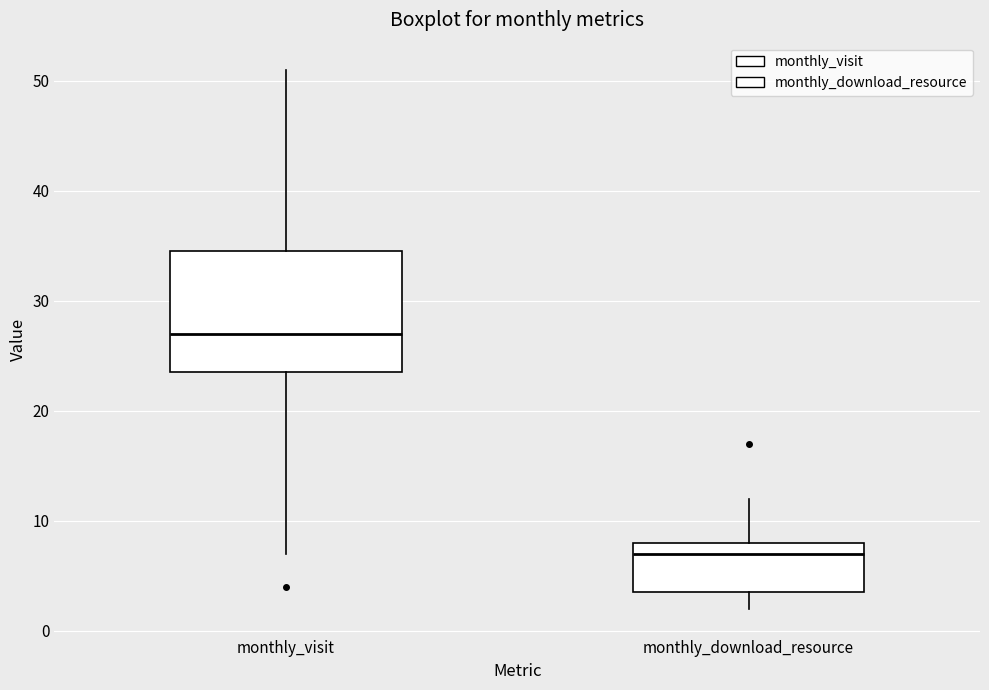

Reading left to right, transcribe this box plot: for each box, give where its median line is, the range the box spans, and where its two whiskers end, as read against the y-axis. The values are not printed on the chart, so give them approximately, as read against the axis.

monthly_visit: median 27, box 24 to 35, whiskers 7 to 51
monthly_download_resource: median 7, box 4 to 8, whiskers 2 to 12